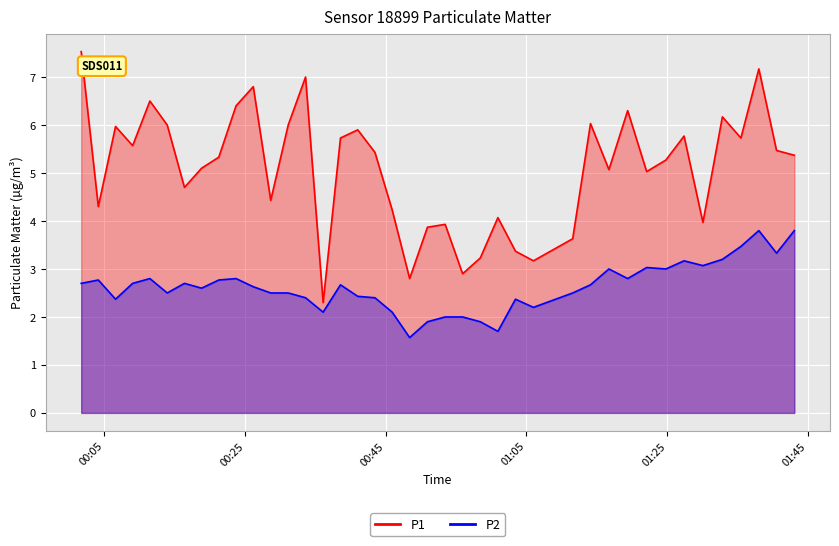

True or false: P2 and P1 cross at least once.

False